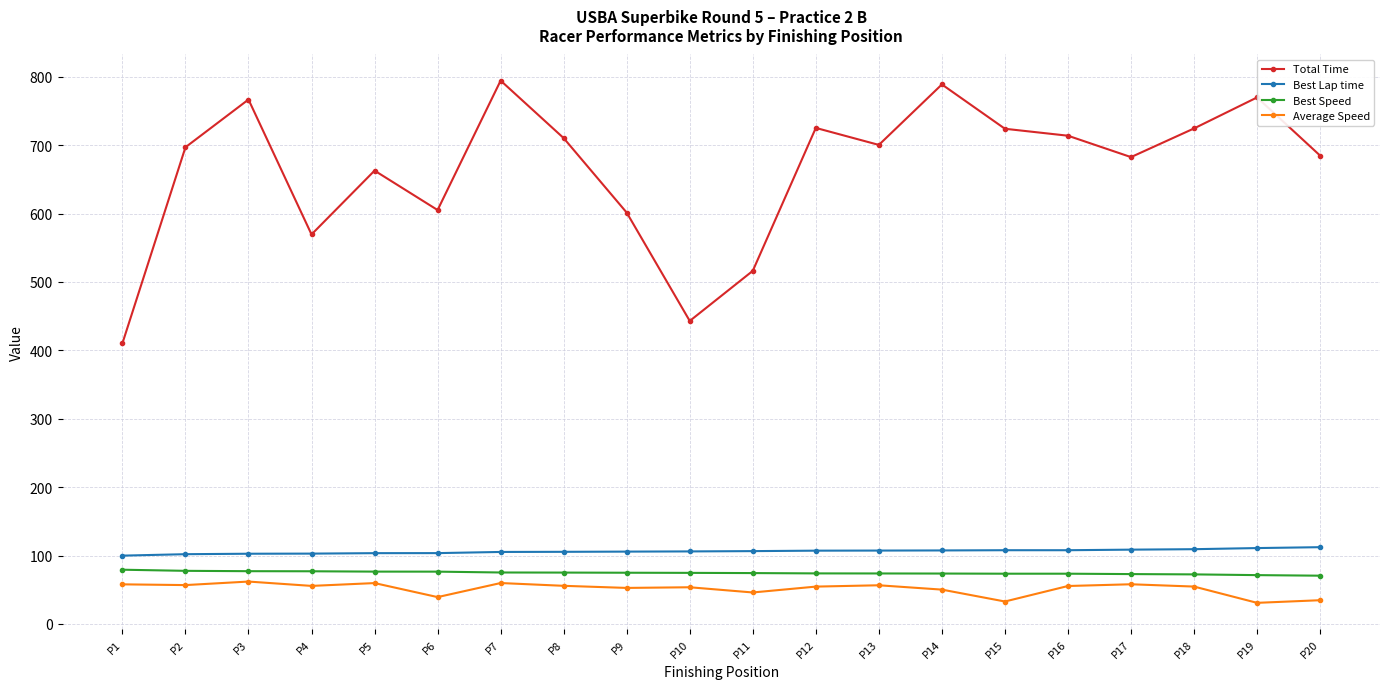

Is it true that Best Speed equals 104.0 at P13?

False